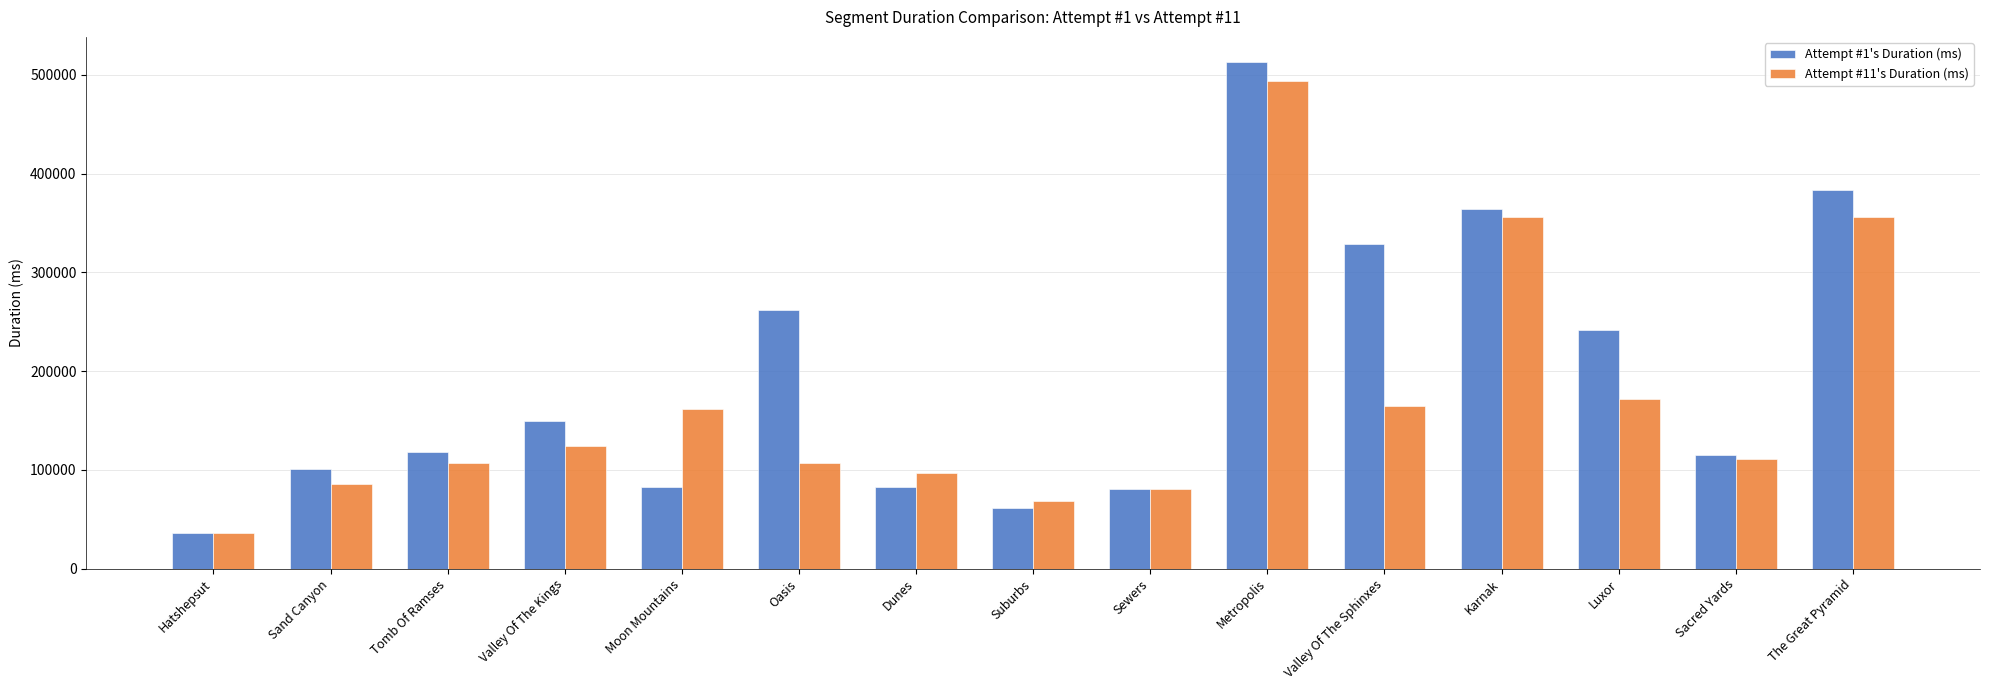

The value of Attempt #11's Duration (ms) at Metropolis is 493691. True or false?

True